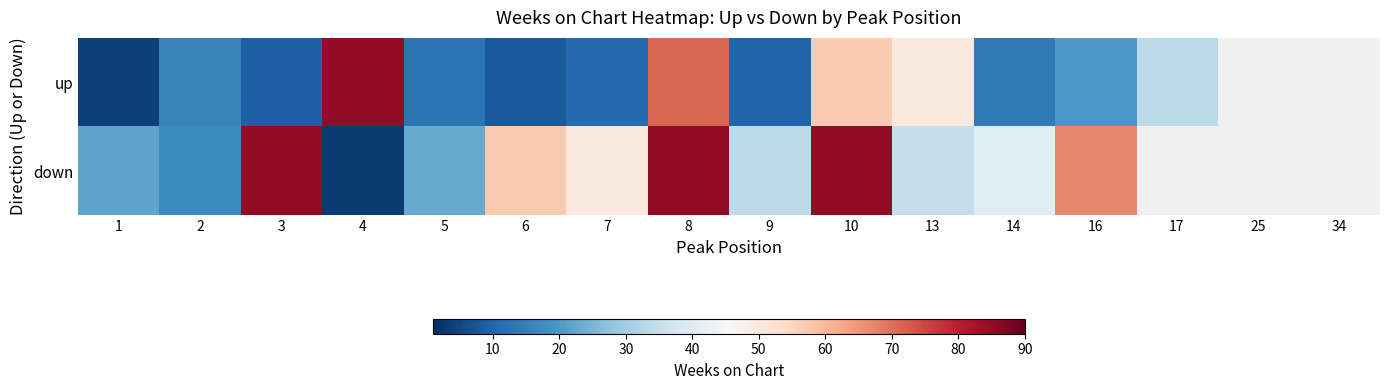

Which series has the widest spread of values?

down